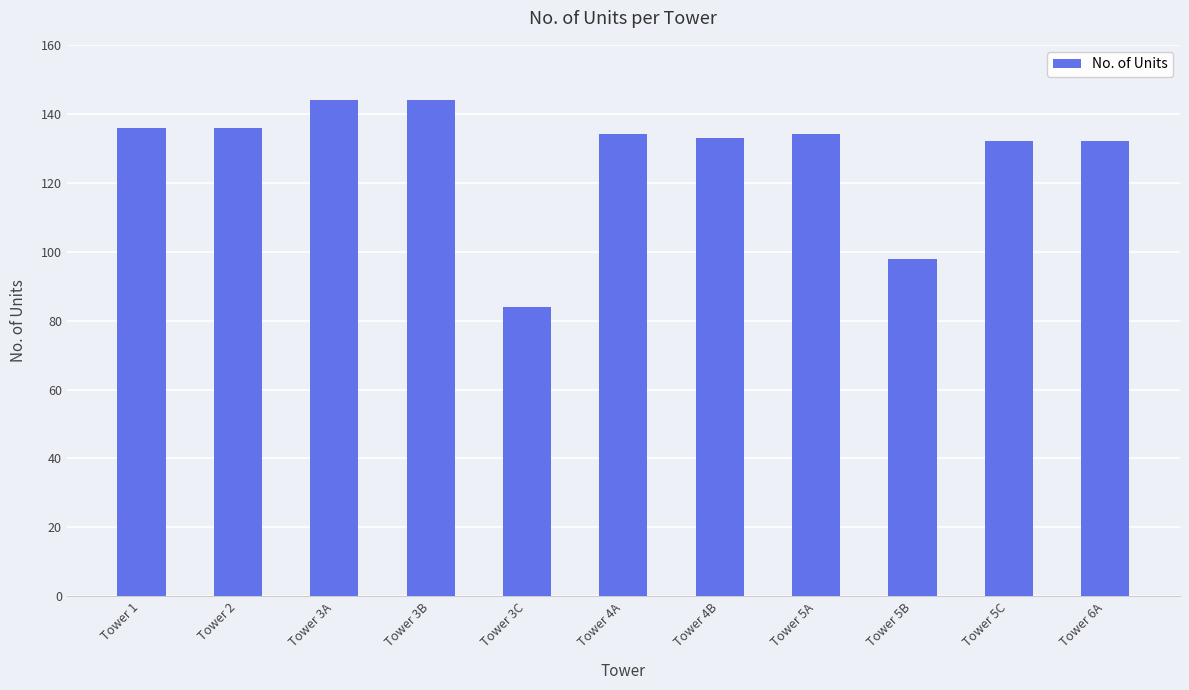

Read the value at Tower 4B.

133